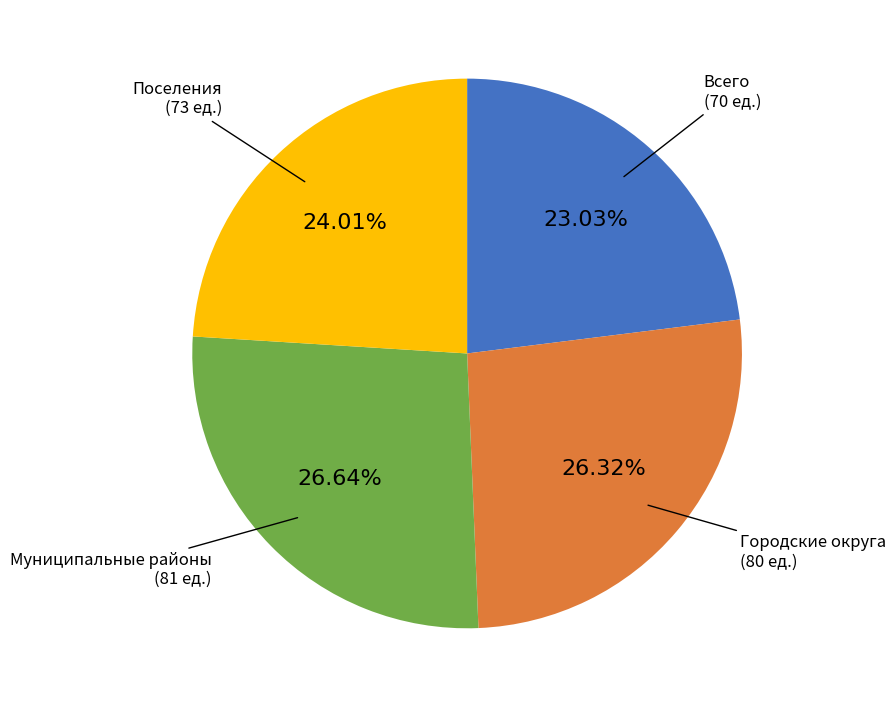

Does any single category account for the majority?

No